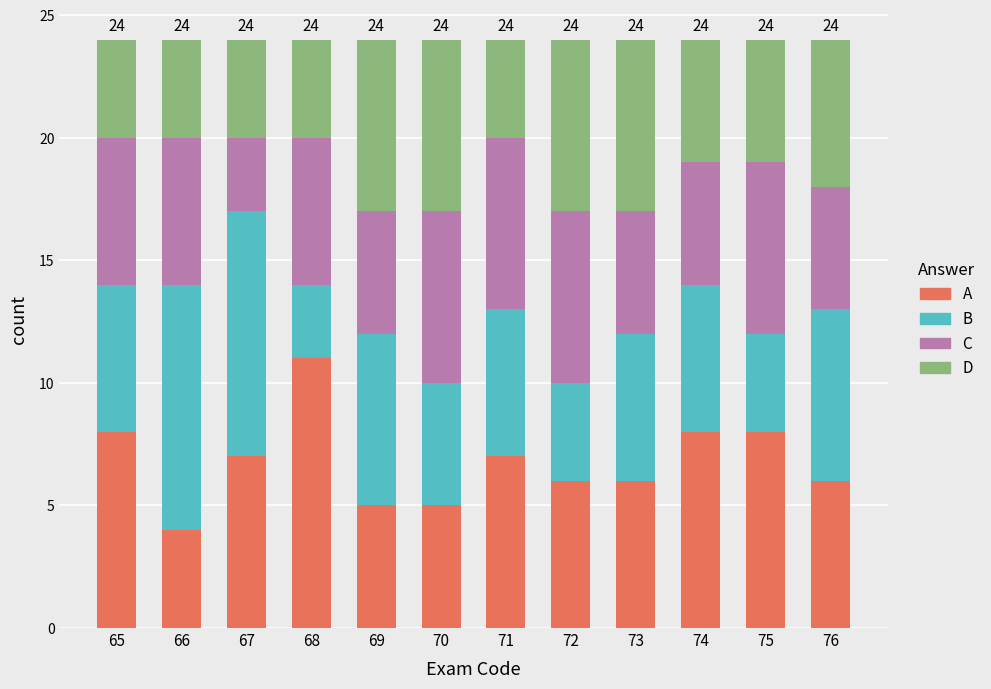

Which category has the lowest value in the A series?

66